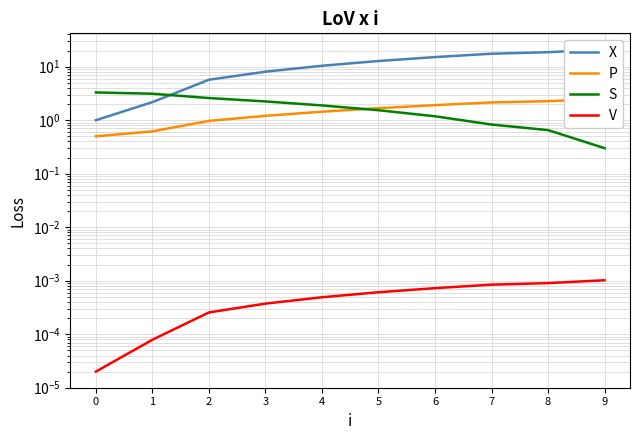

What is the maximum value shown in the chart?

21.0